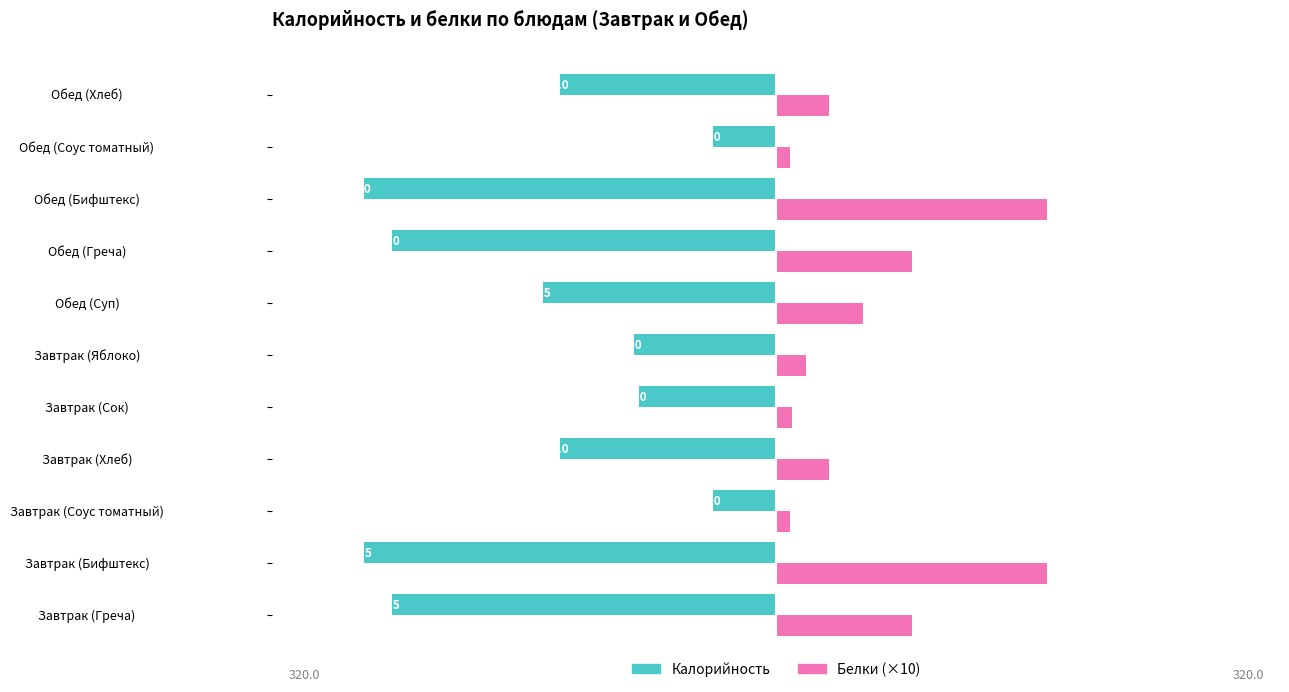

Which series has the largest range (max minus min)?

Калорийность